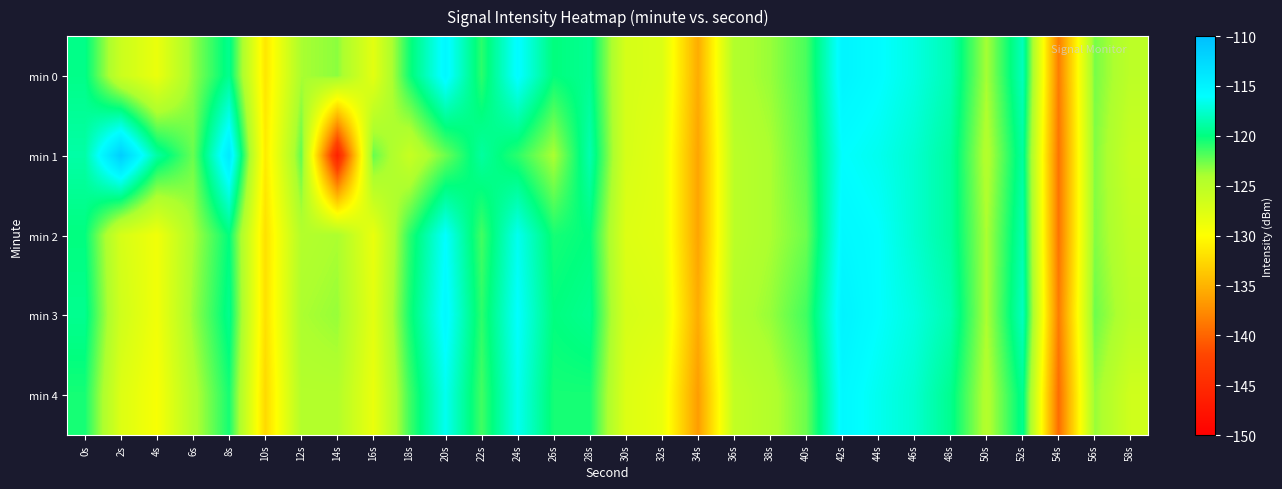

Reading right to left, list all the values displayed in this chart.

min 0: 58s=-125.1	56s=-122.8	54s=-138.5	52s=-118.1	50s=-123.8	48s=-118.4	46s=-116.9	44s=-115.9	42s=-115.2	40s=-121.7	38s=-123.5	36s=-124.4	34s=-135.5	32s=-127.4	30s=-127.0	28s=-119.4	26s=-120.1	24s=-115.8	22s=-121.0	20s=-115.4	18s=-120.4	16s=-128.0	14s=-123.2	12s=-123.9	10s=-131.6	8s=-119.5	6s=-123.4	4s=-128.5	2s=-126.1	0s=-119.7
min 1: 58s=-126.0	56s=-123.0	54s=-139.0	52s=-119.0	50s=-124.5	48s=-119.0	46s=-117.5	44s=-116.5	42s=-116.0	40s=-122.0	38s=-124.0	36s=-125.0	34s=-136.0	32s=-128.0	30s=-127.0	28s=-118.5	26s=-124.0	24s=-121.0	22s=-119.0	20s=-122.5	18s=-125.9	16s=-122.4	14s=-146.2	12s=-122.2	10s=-131.3	8s=-114.1	6s=-122.4	4s=-118.9	2s=-111.5	0s=-118.8
min 2: 58s=-125.5	56s=-123.0	54s=-139.0	52s=-118.5	50s=-124.0	48s=-119.0	46s=-117.5	44s=-116.0	42s=-115.5	40s=-122.5	38s=-124.0	36s=-125.0	34s=-136.0	32s=-128.0	30s=-127.5	28s=-120.0	26s=-120.5	24s=-116.5	22s=-121.5	20s=-116.0	18s=-121.0	16s=-128.5	14s=-124.0	12s=-124.5	10s=-132.0	8s=-120.0	6s=-124.0	4s=-129.0	2s=-127.0	0s=-120.0
min 3: 58s=-125.0	56s=-122.5	54s=-138.5	52s=-118.0	50s=-124.0	48s=-118.5	46s=-117.0	44s=-116.0	42s=-115.0	40s=-121.5	38s=-123.5	36s=-124.5	34s=-135.5	32s=-127.5	30s=-127.0	28s=-119.5	26s=-120.0	24s=-116.0	22s=-121.0	20s=-115.5	18s=-120.5	16s=-128.0	14s=-123.5	12s=-124.0	10s=-132.0	8s=-119.5	6s=-123.5	4s=-129.0	2s=-126.5	0s=-119.5
min 4: 58s=-126.5	56s=-123.5	54s=-139.5	52s=-119.5	50s=-124.5	48s=-119.5	46s=-117.5	44s=-116.5	42s=-115.5	40s=-122.5	38s=-124.5	36s=-125.5	34s=-136.5	32s=-128.5	30s=-127.5	28s=-120.5	26s=-120.5	24s=-116.5	22s=-121.5	20s=-116.5	18s=-121.5	16s=-128.5	14s=-124.5	12s=-124.5	10s=-132.5	8s=-120.5	6s=-124.5	4s=-129.5	2s=-127.5	0s=-120.5